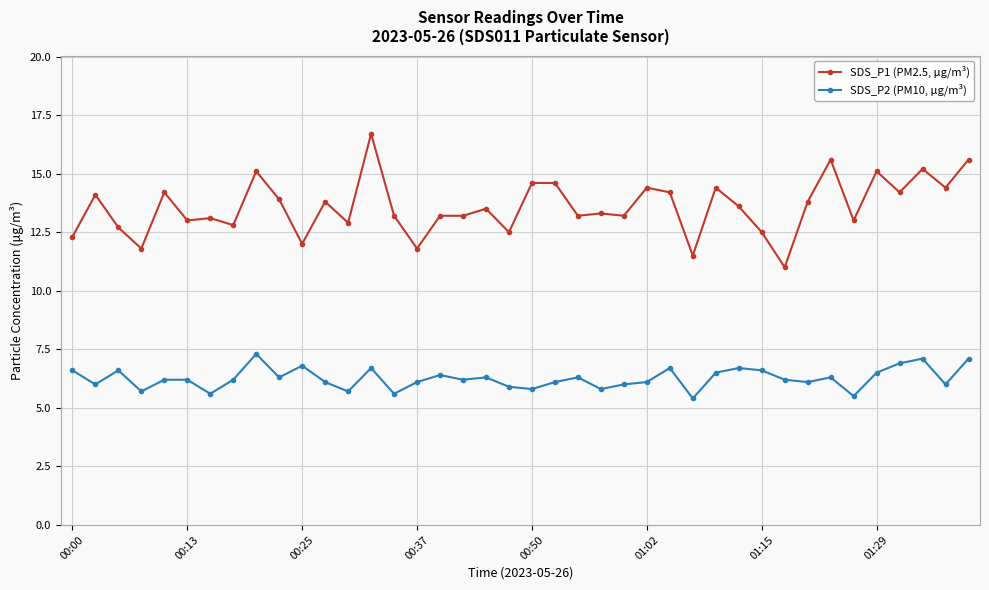

Which series has the largest range (max minus min)?

SDS_P1 (PM2.5, μg/m³)